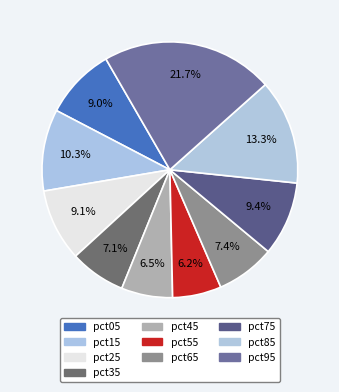

How many slices are in this pie chart?

10